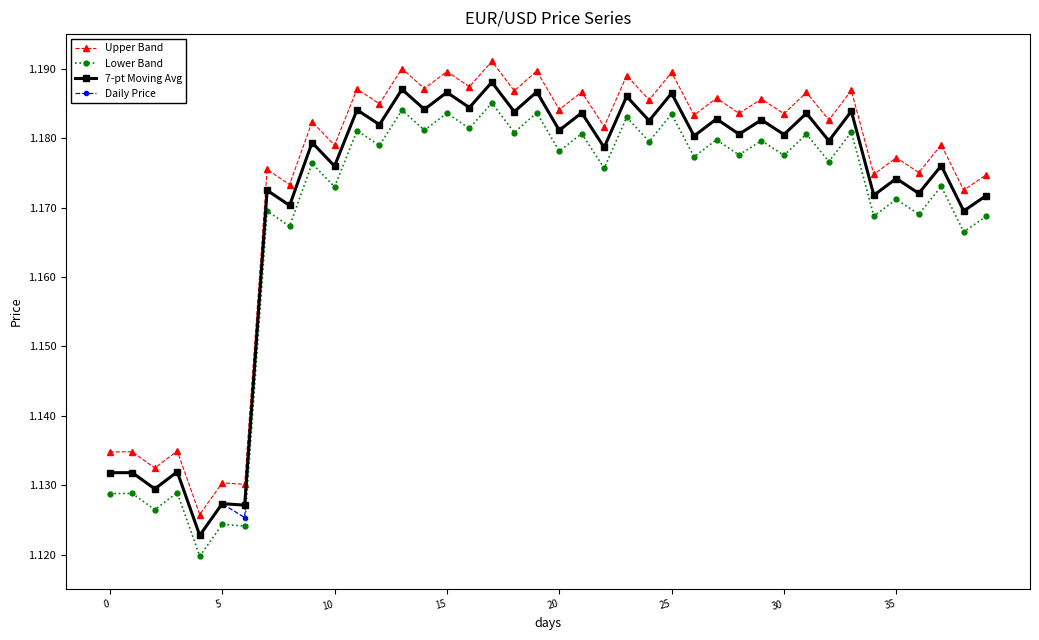

True or false: Daily Price and Upper Band intersect in this chart.

False